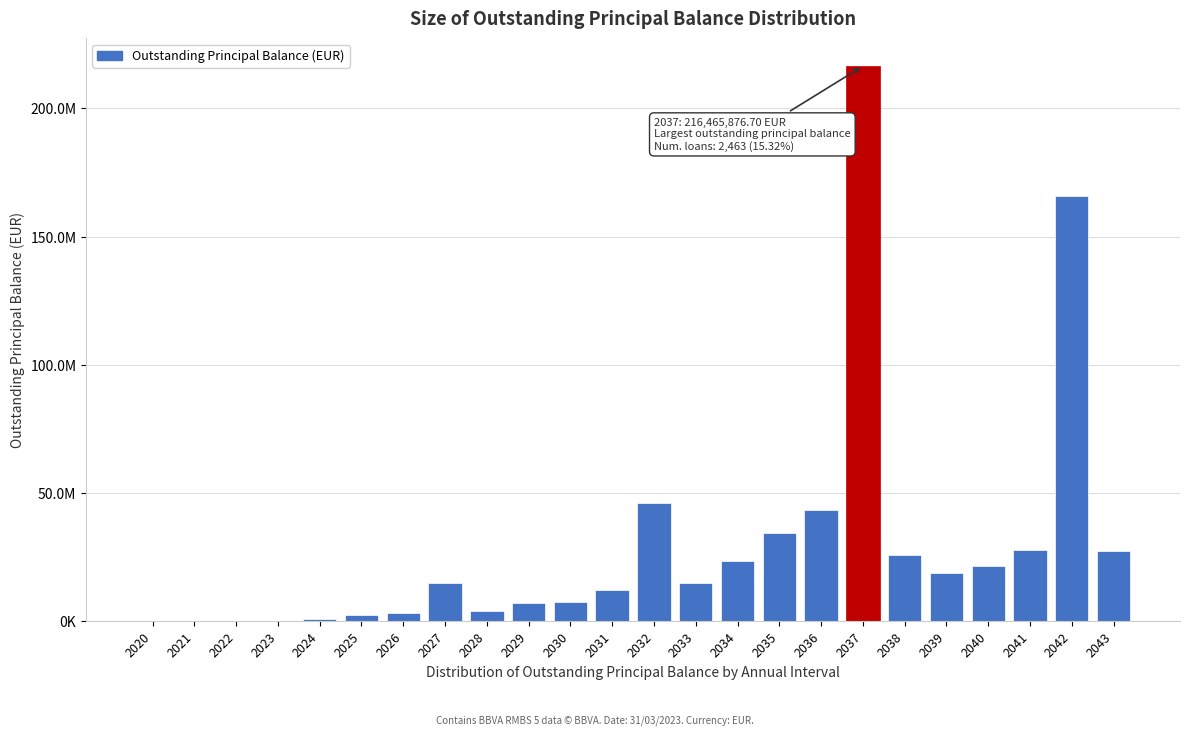

Are the bars horizontal?

No